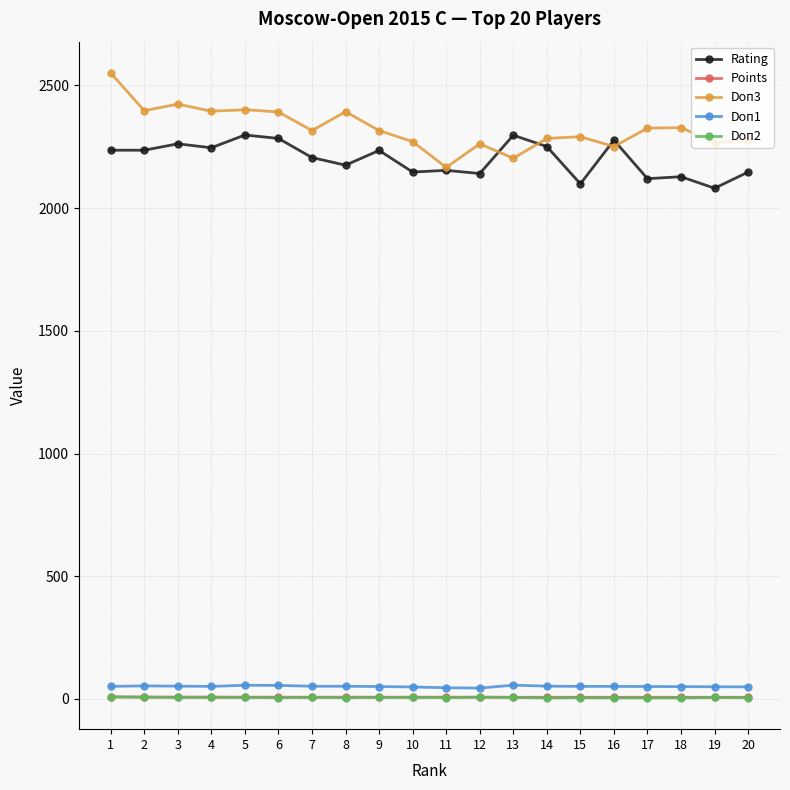

How many Doп2 values are between 5 and 6?

13